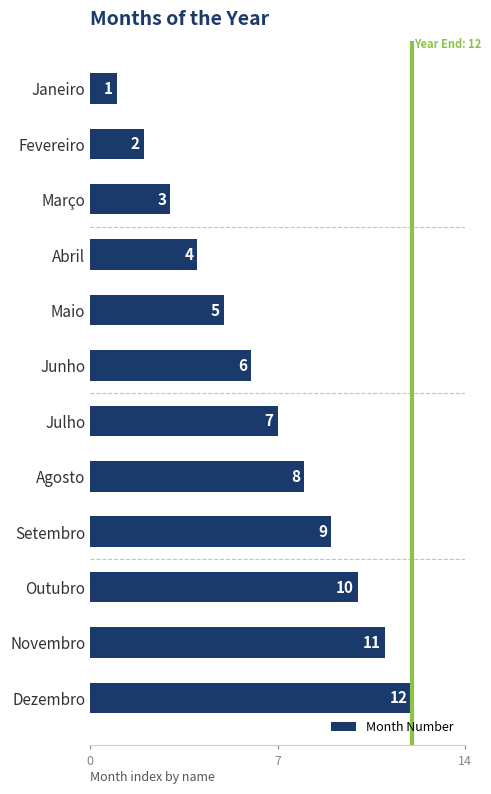

Rank the categories by value from highest to lowest.

Dezembro, Novembro, Outubro, Setembro, Agosto, Julho, Junho, Maio, Abril, Março, Fevereiro, Janeiro